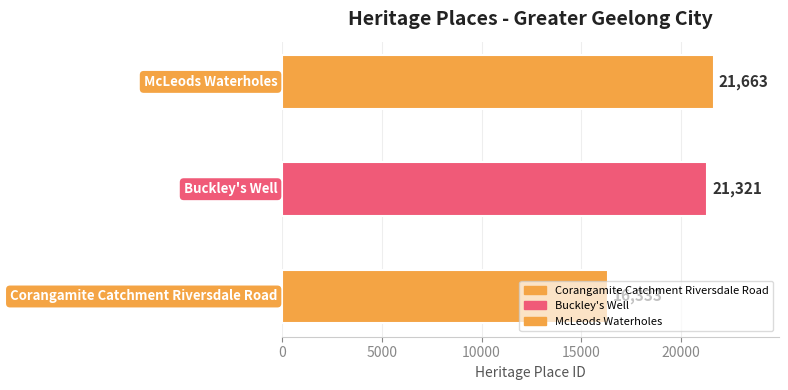

Is it true that the value at McLeods Waterholes is 32518?

False